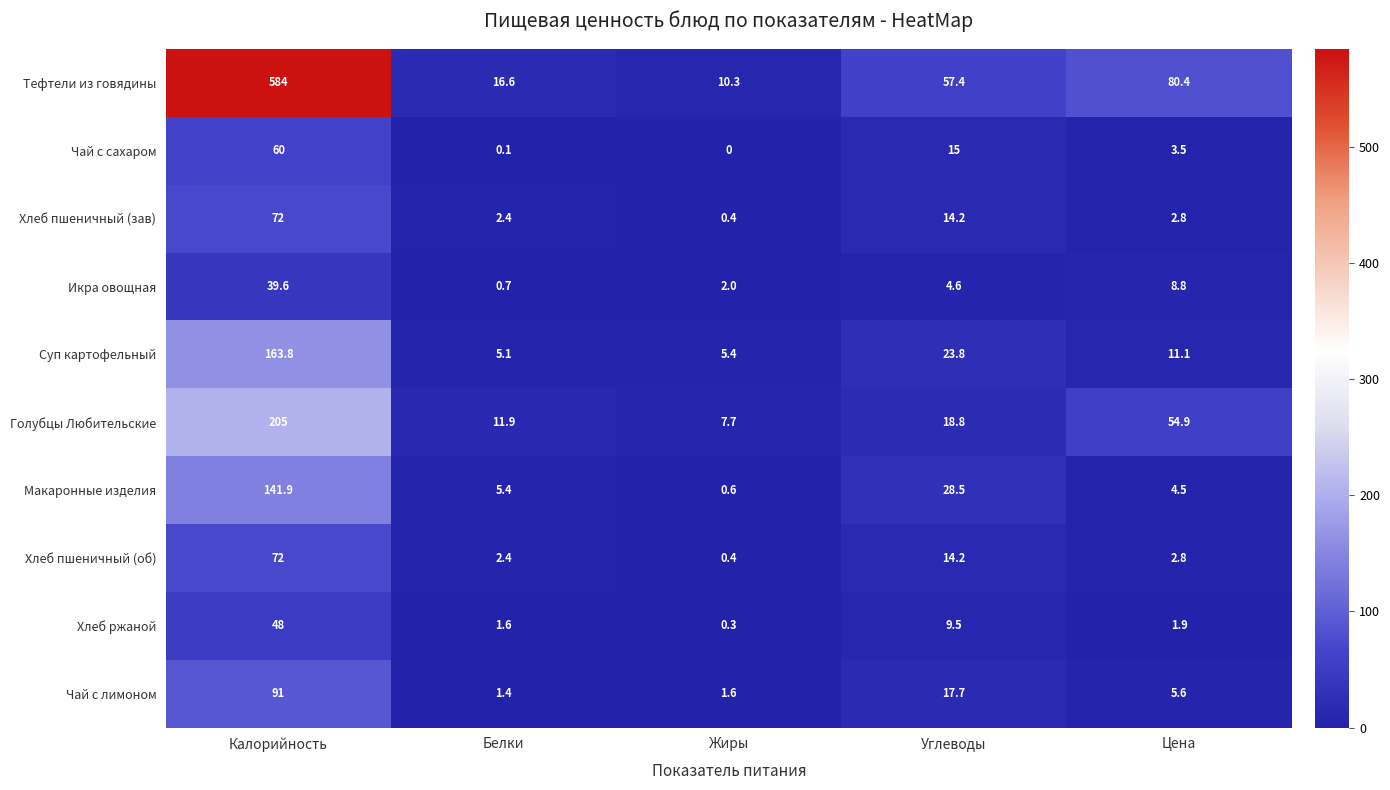

What is the highest value of the Макаронные изделия series?

141.9